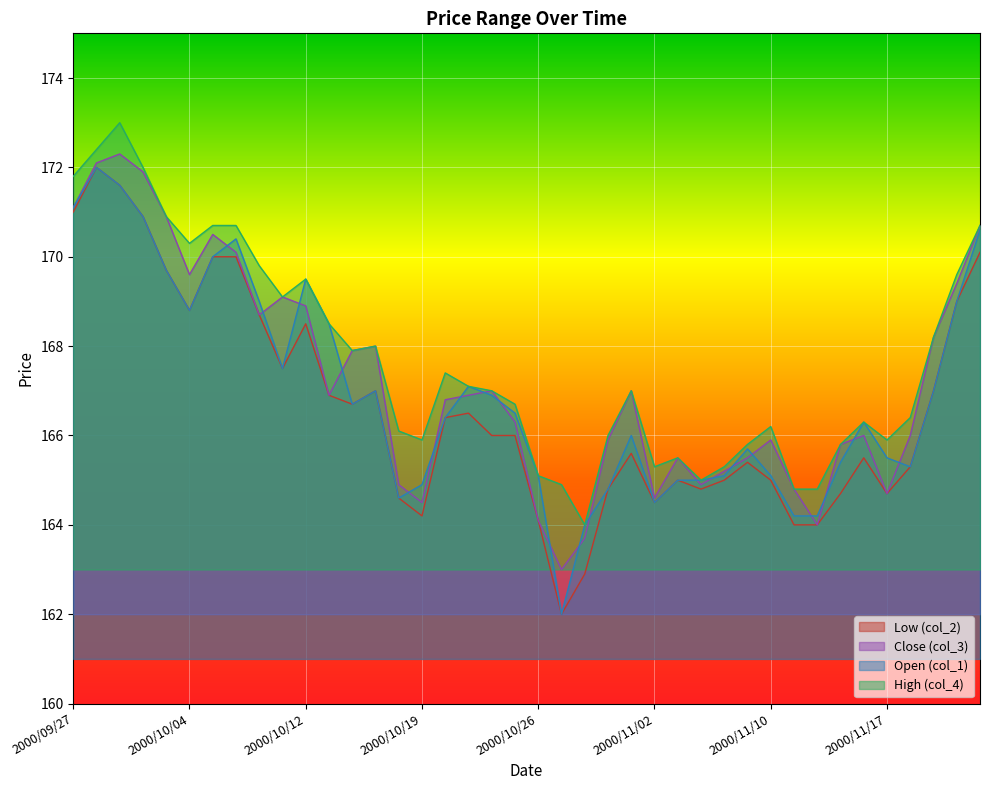

Which category has the lowest value in the col_3 series?

2000/10/27